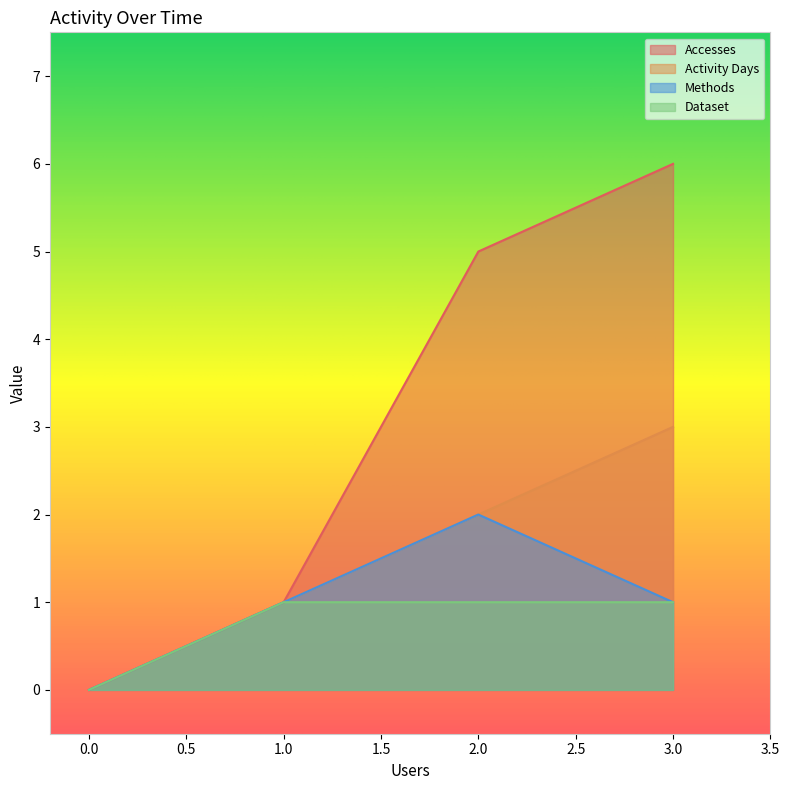

What is the greatest value displayed?

6